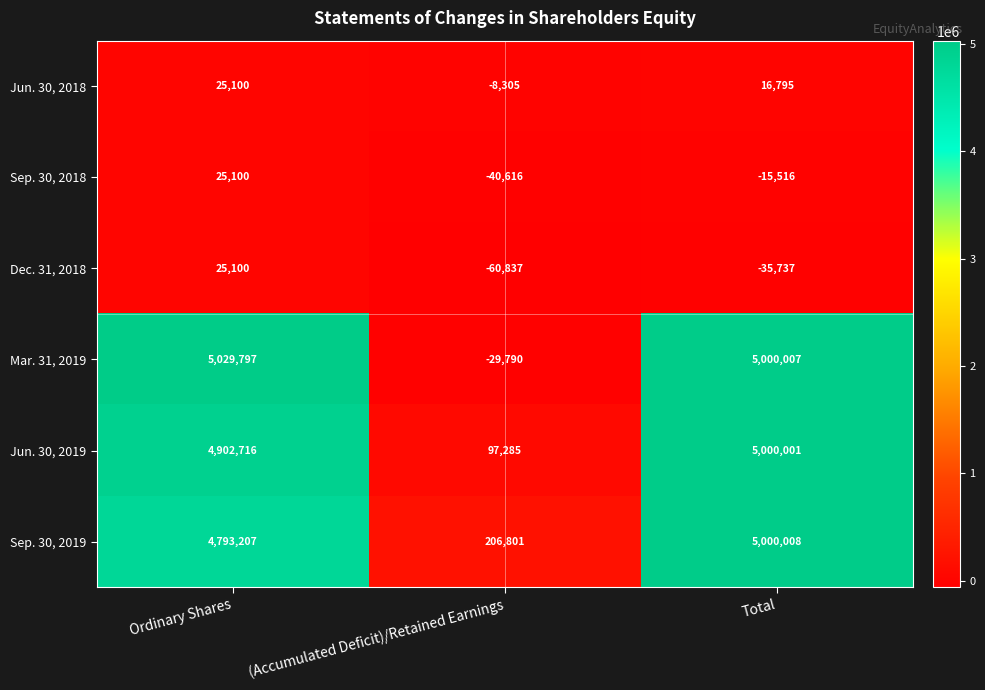

True or false: Mar. 31, 2019 has a value of 8970961 at Total.

False